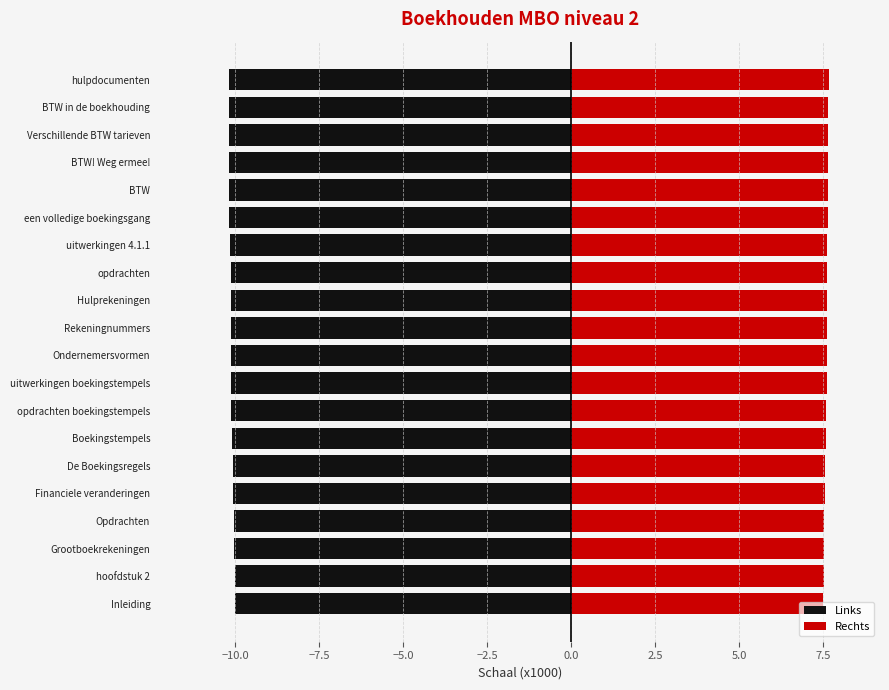

Between BTW in de boekhouding and Hulprekeningen, which is larger?

Hulprekeningen